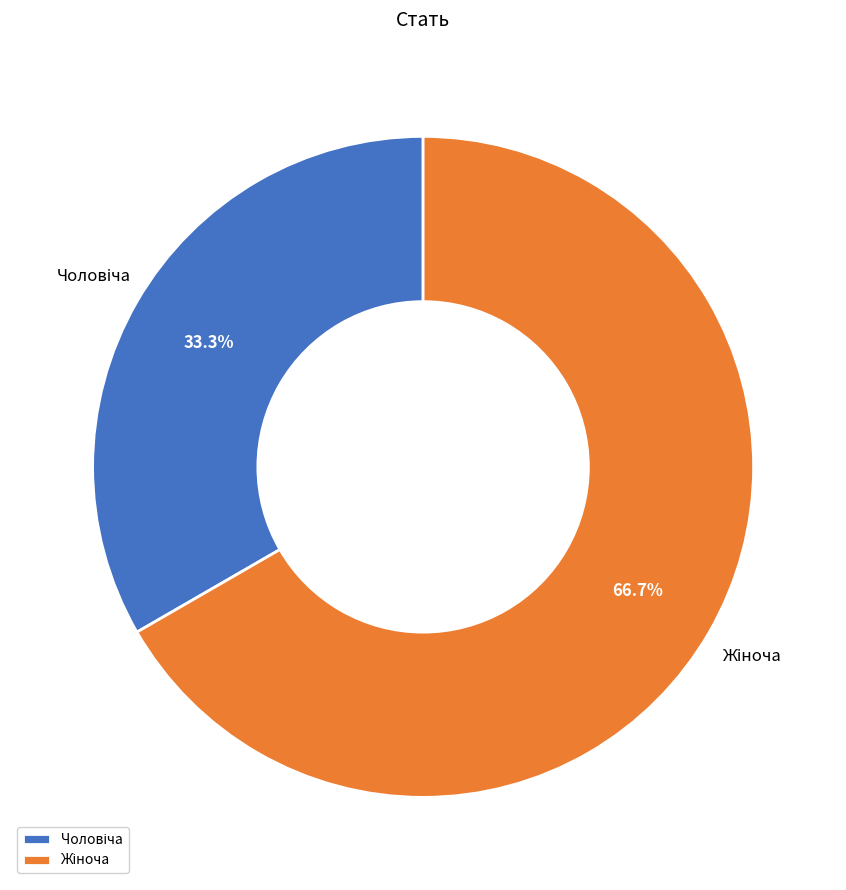

Is there a majority slice in this chart?

Yes